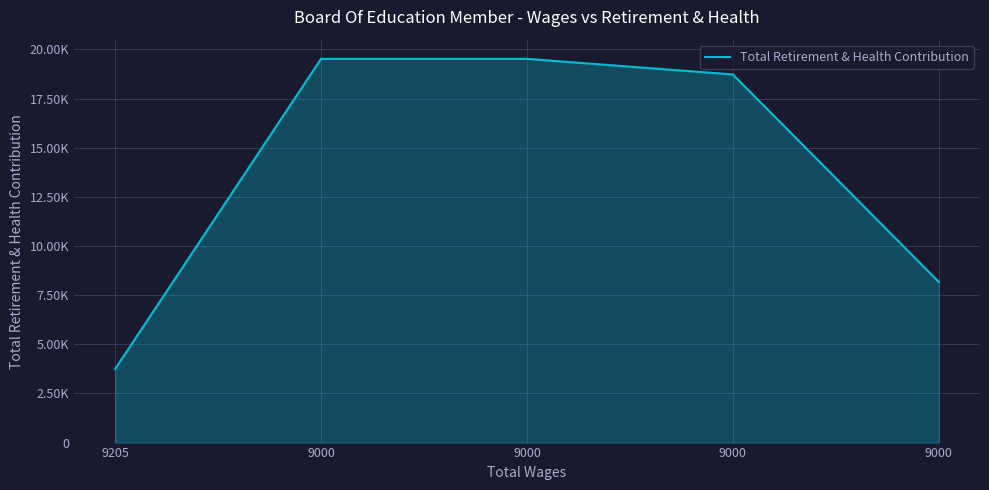

Which has a higher value, 9000 or 9000?

9000